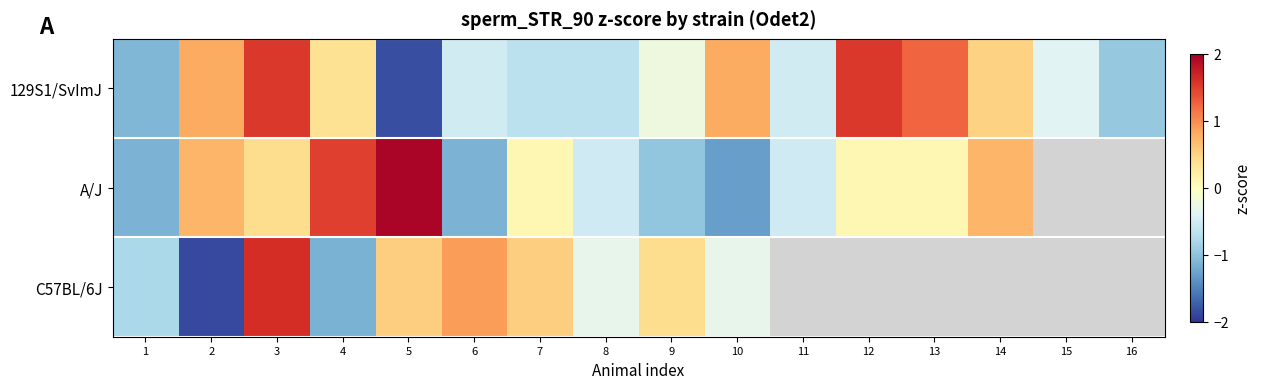

How many values in the C57BL/6J series are below 0?

5